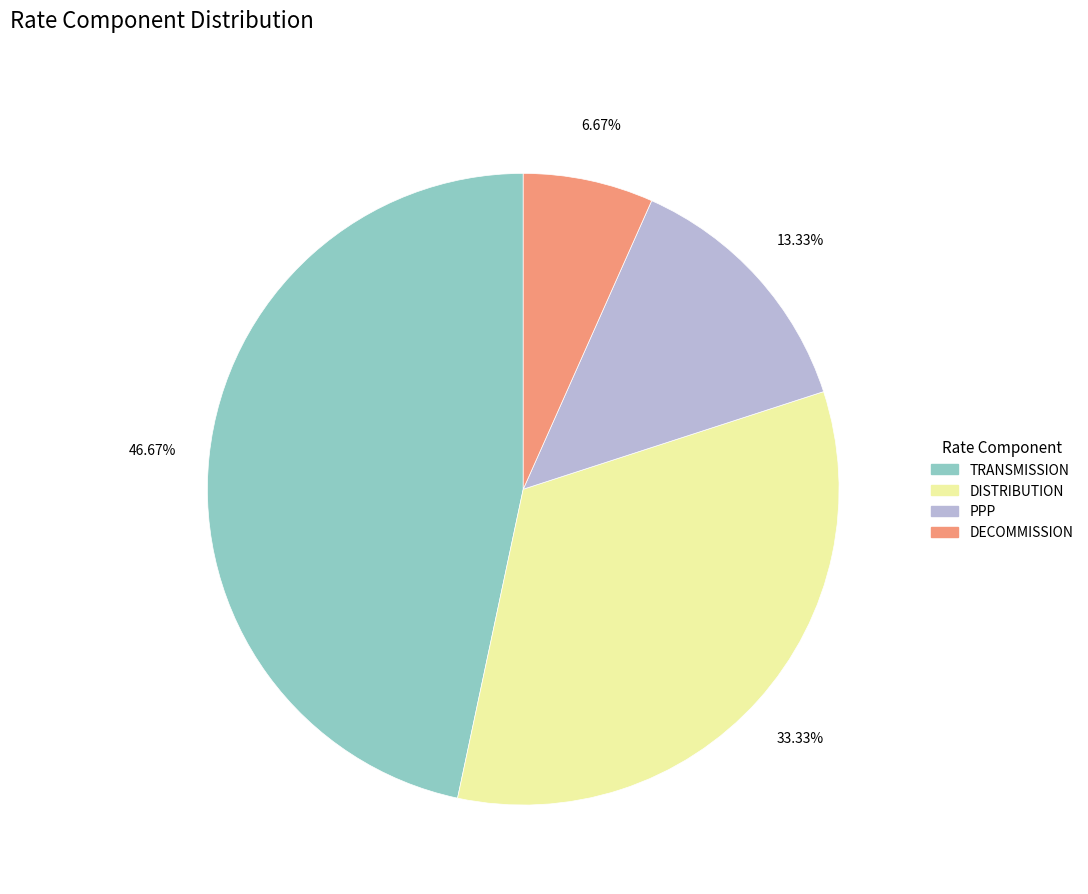

To the nearest percent, what is the combined percentage of DECOMMISSION and TRANSMISSION?

53%